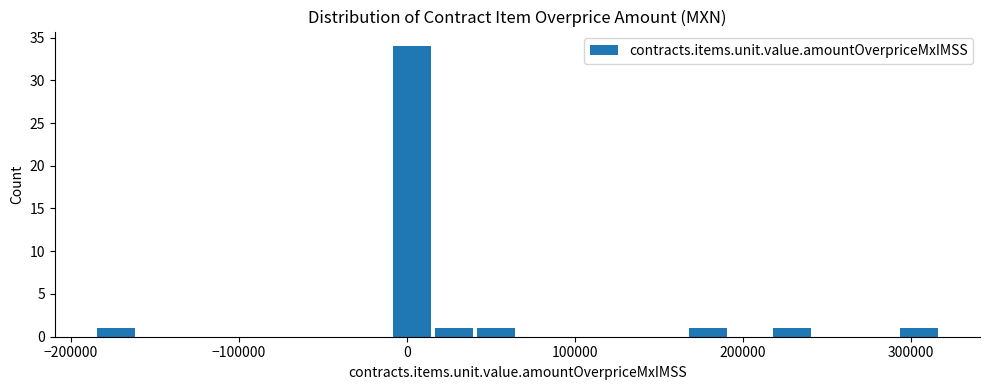

Read against the x-axis, roughly where is the centre of the tallest bar?

0